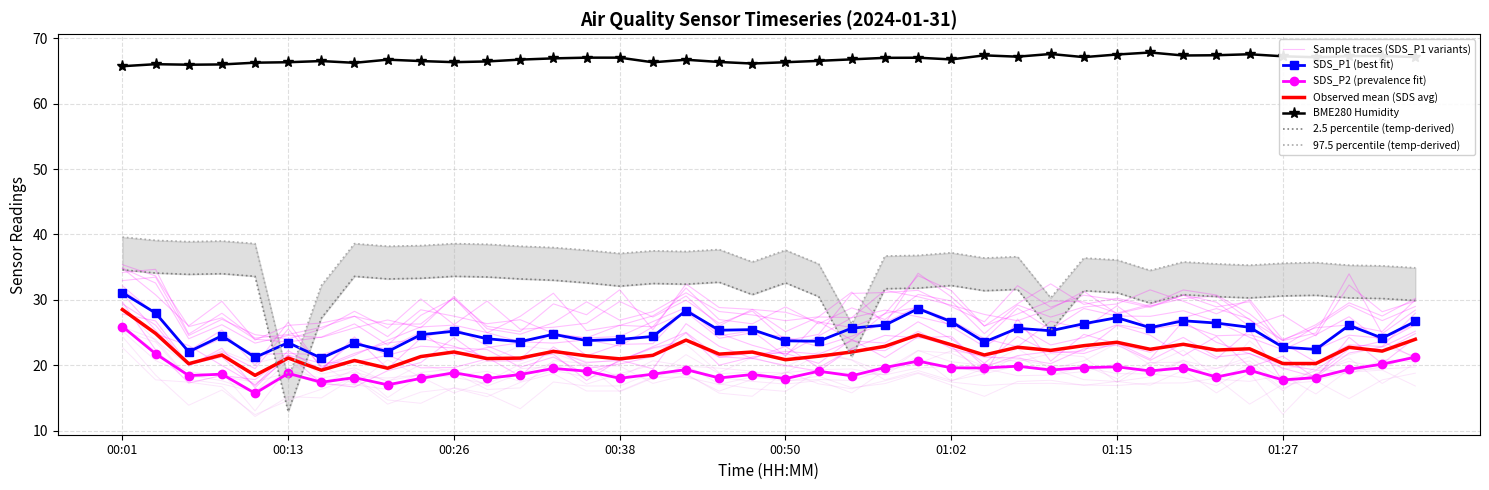

Where is the first local maximum for SDS_P1?

00:09